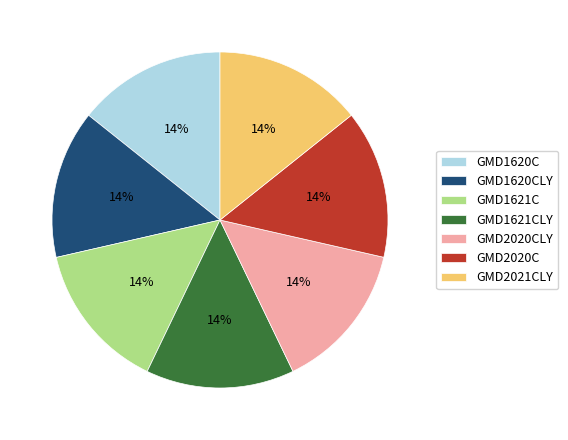

Is there any slice that represents more than half of the pie?

No